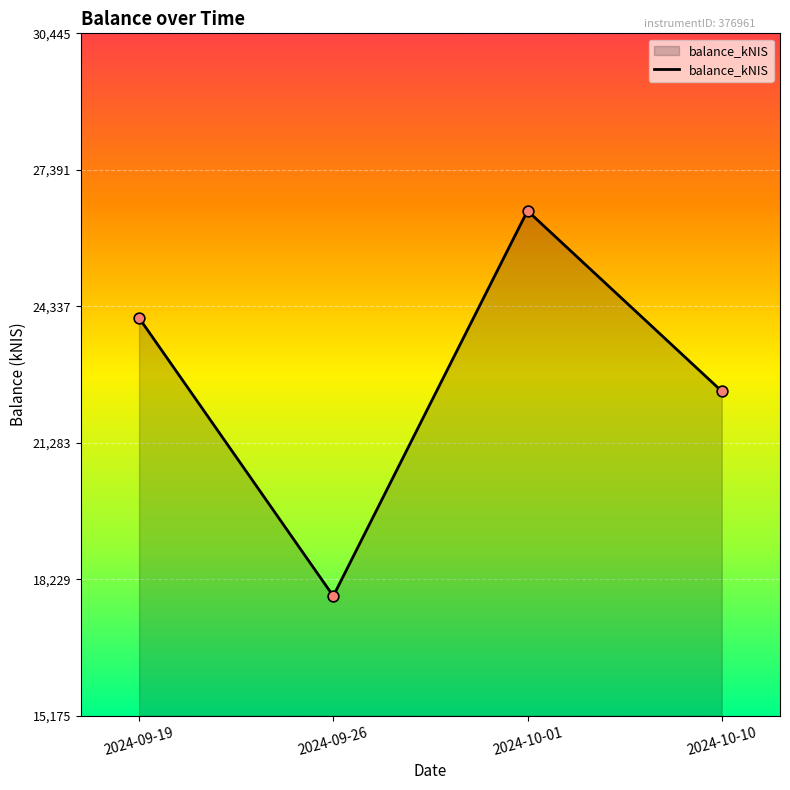

What is the ratio of the value at 2024-09-19 to the value at 2024-10-10?

1.1